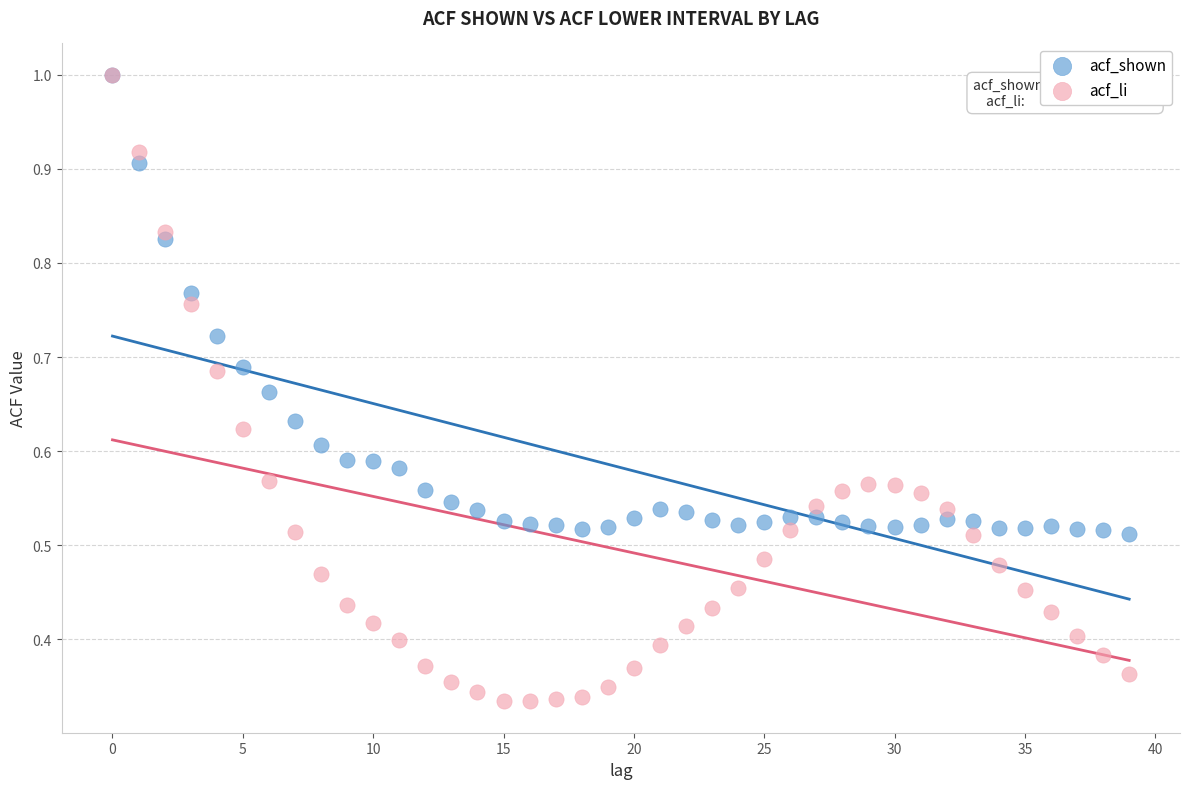

What are all the series names shown in the legend?

acf_shown, acf_li